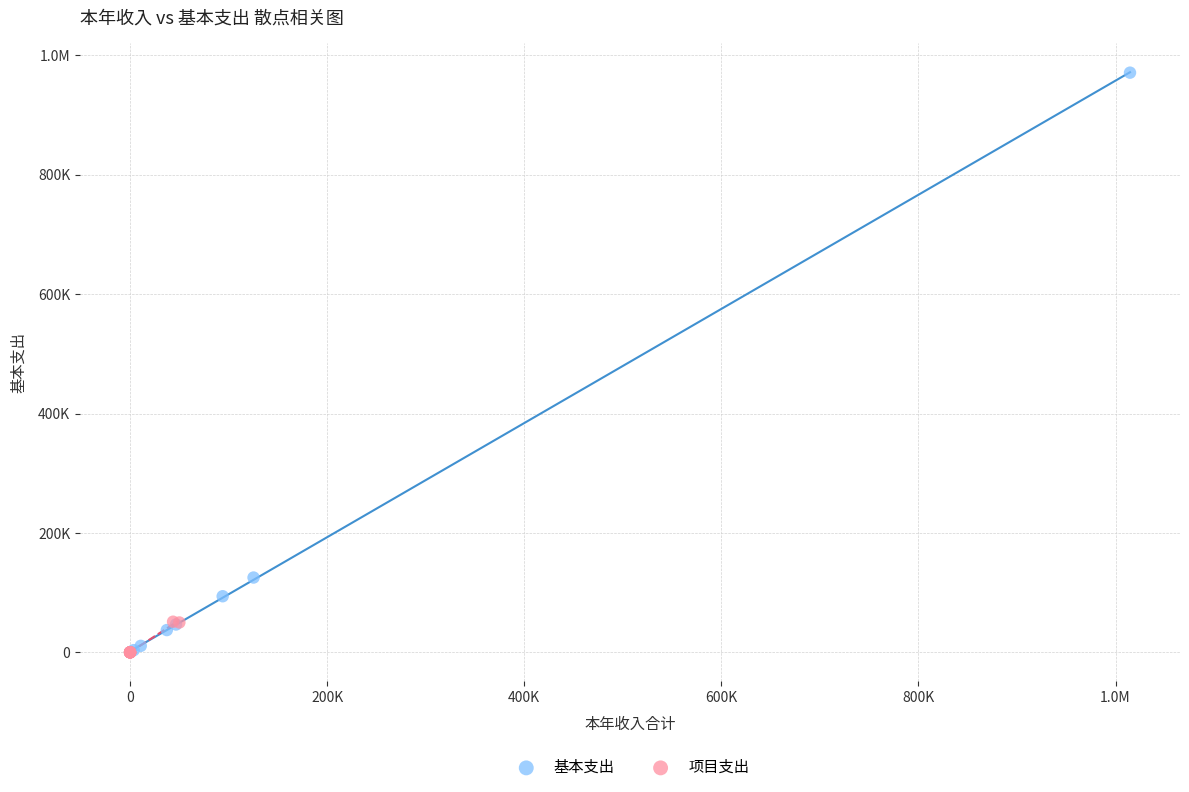

What are all the series names shown in the legend?

基本支出, 项目支出